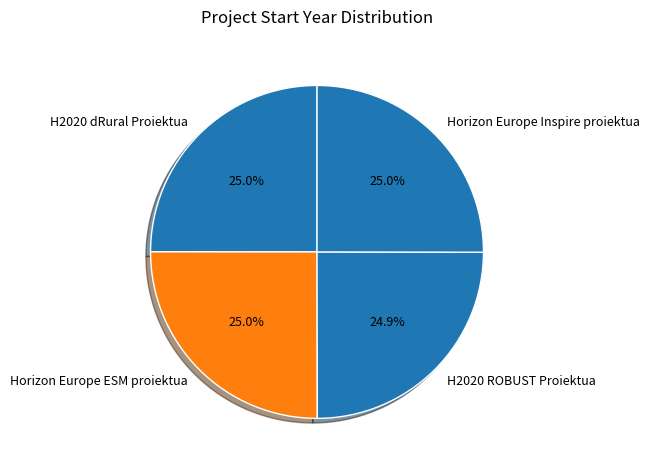

What percentage do Horizon Europe Inspire proiektua and Horizon Europe ESM proiektua together represent?

50.1%